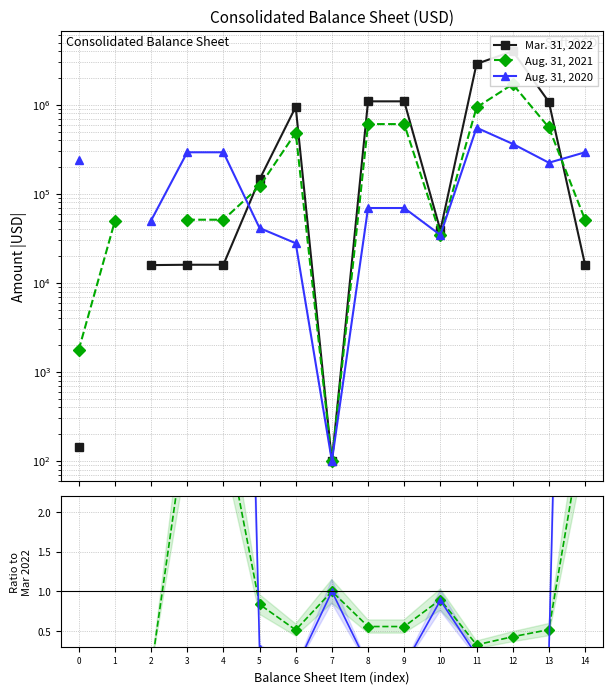

Which has a higher value, 2 or 13?

13